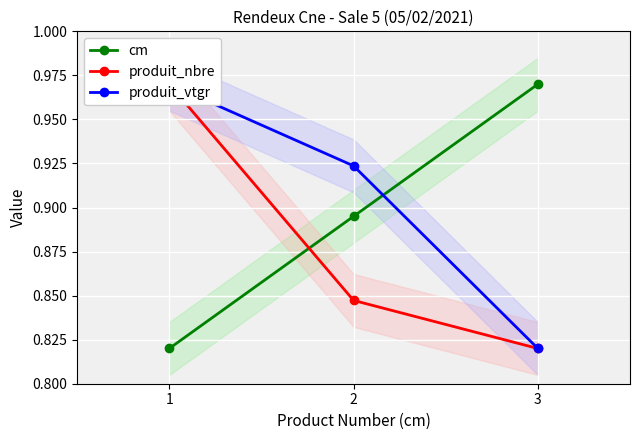

What is the value of the cm point at the 2nd from the left?

0.9